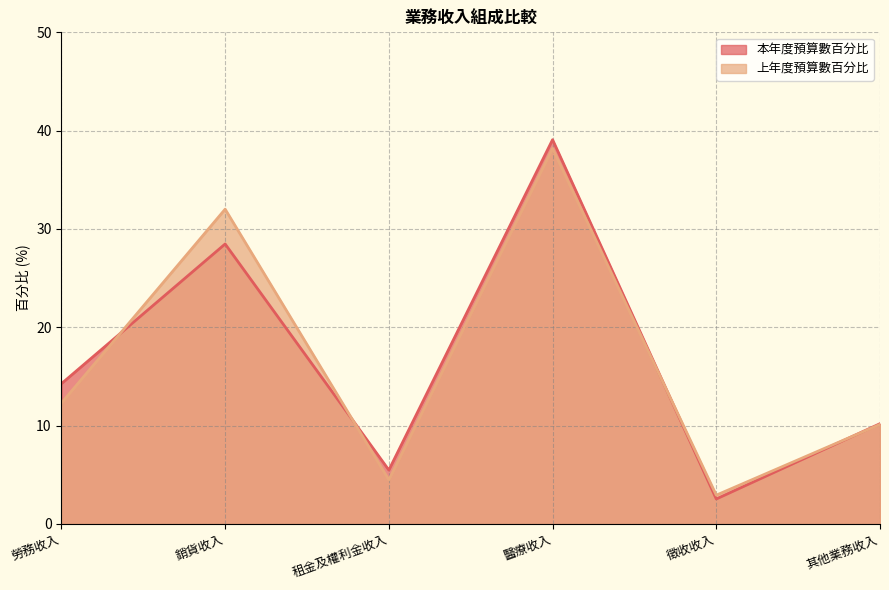

What is the total value across all series at 勞務收入?

26.5